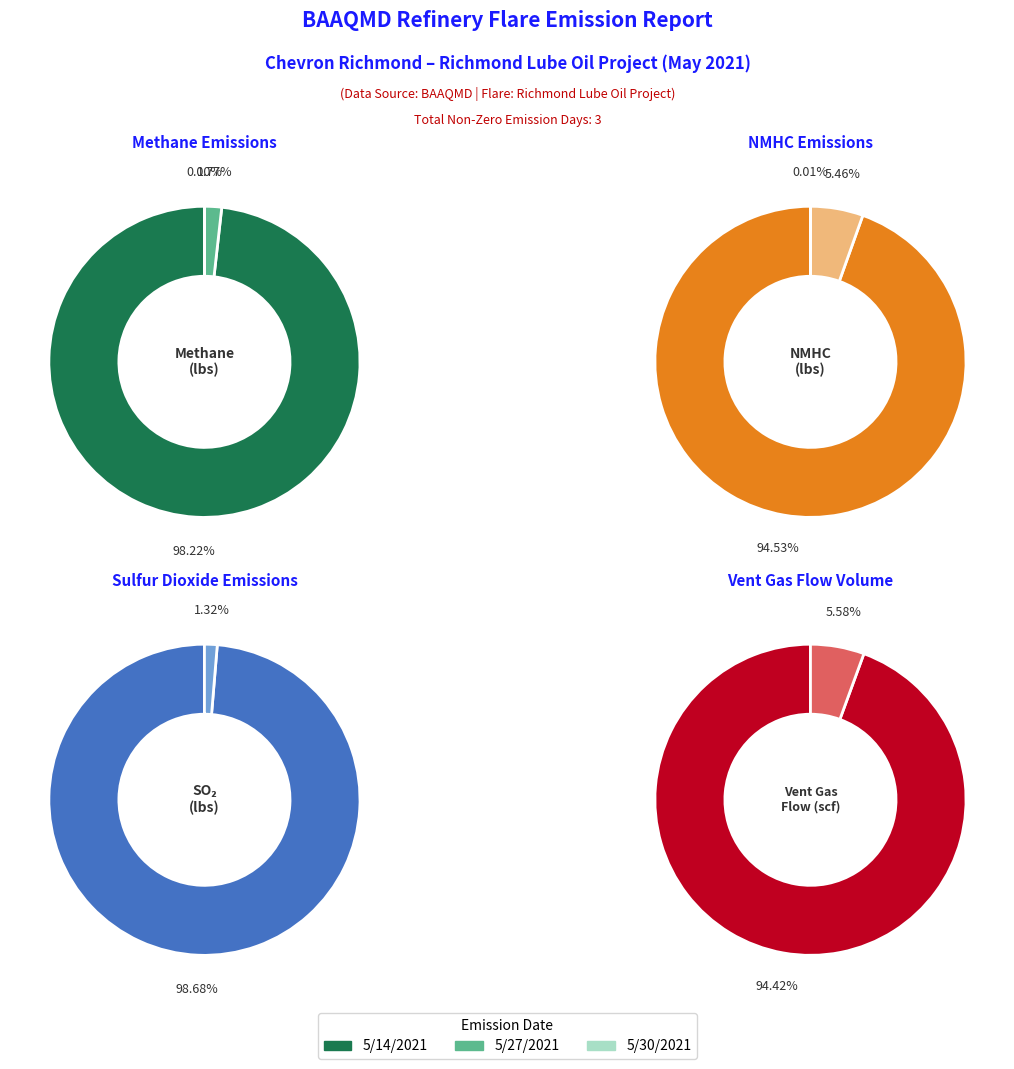

To the nearest percent, what is the average slice percentage?

33%